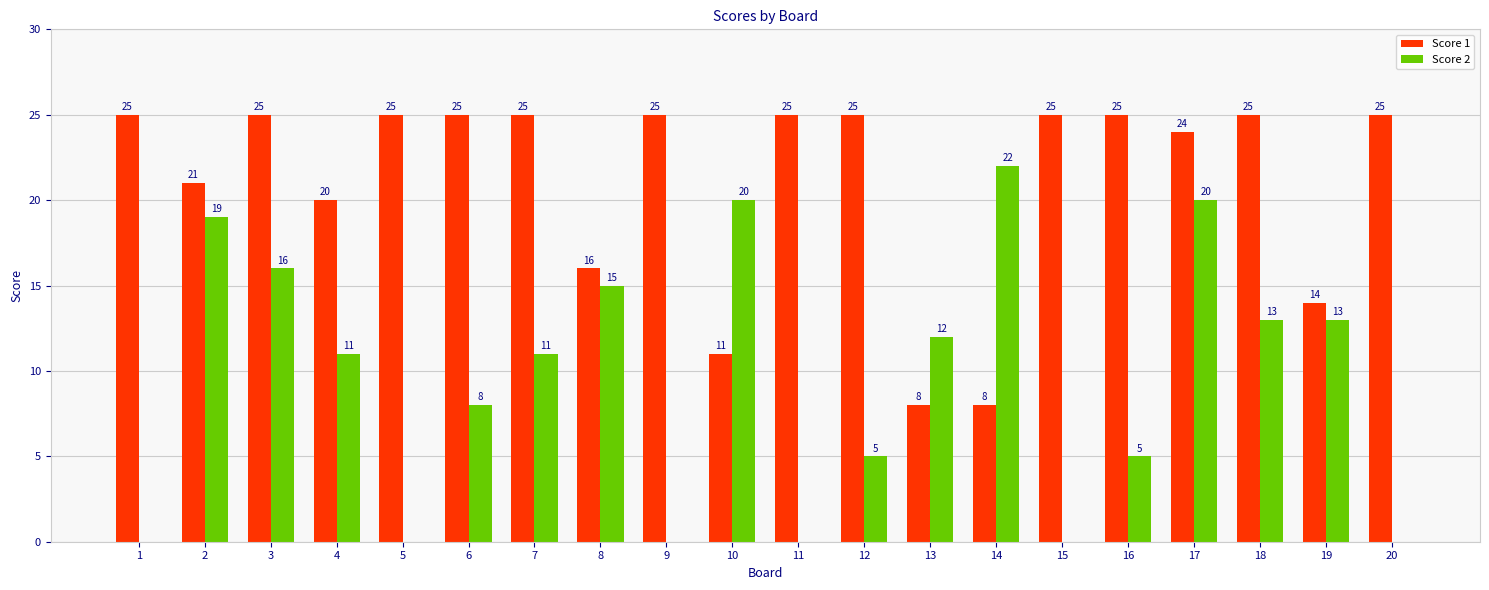

Is it true that Score 1 equals 25 at 3?

True